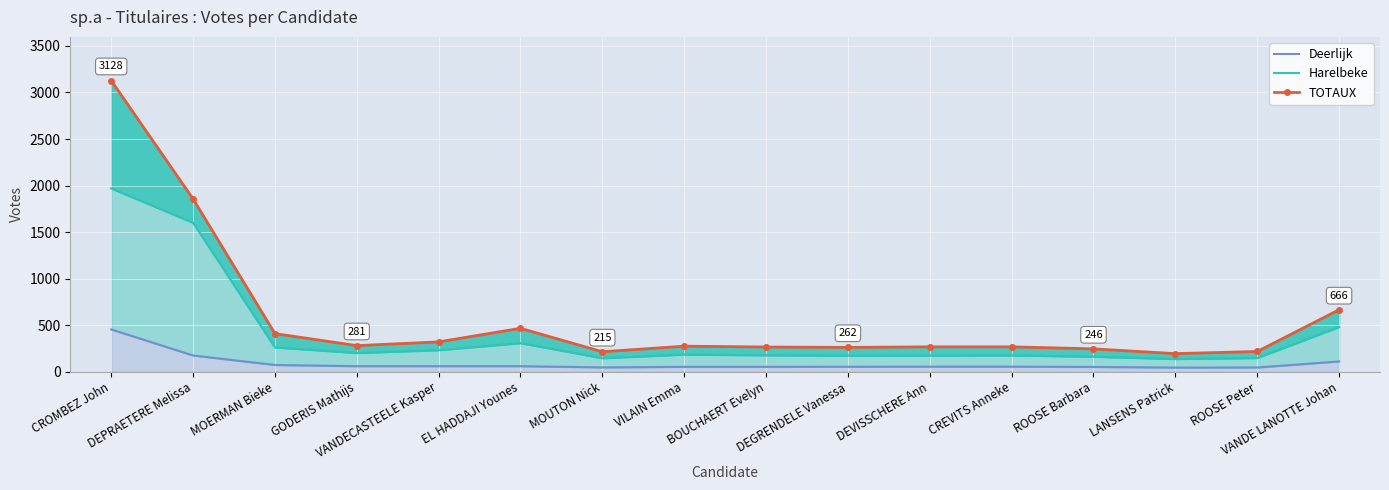

The Harelbeke series shows 1970 at CROMBEZ John. True or false?

True